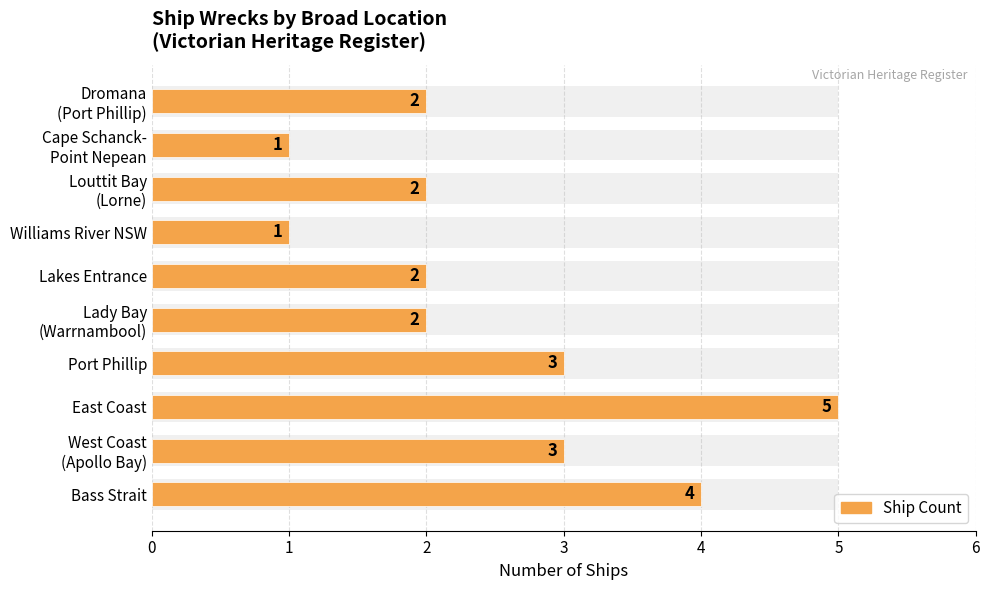

Is it true that the value at Lady Bay (Warrnambool) is 2?

True